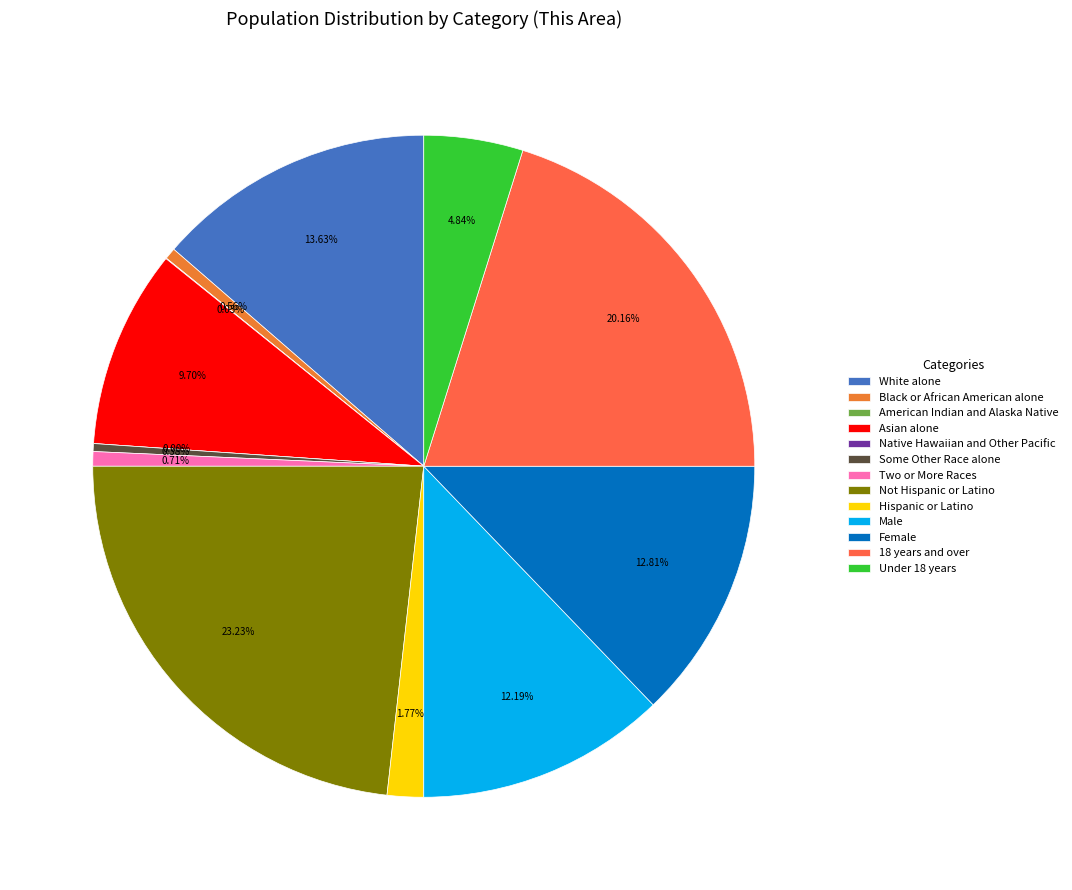

How many segments does this pie chart have?

13